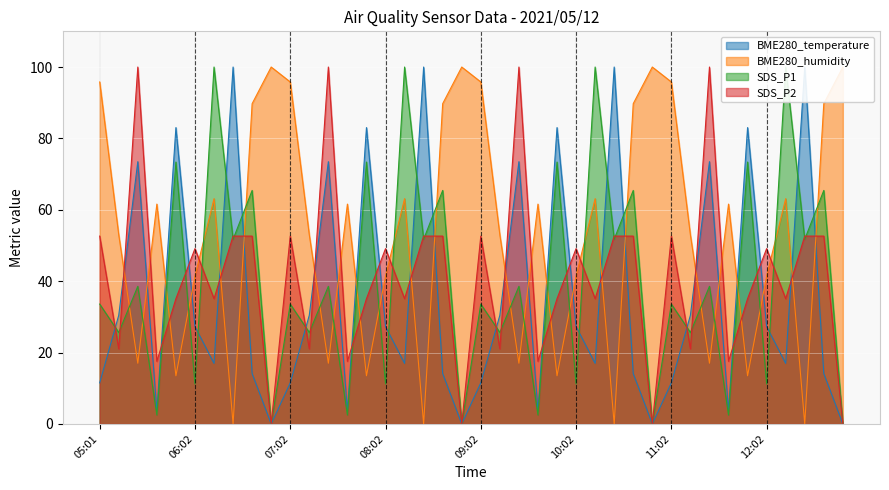

In SDS_P2, how many points are lower than both neighbors (excluding endpoints)?

15